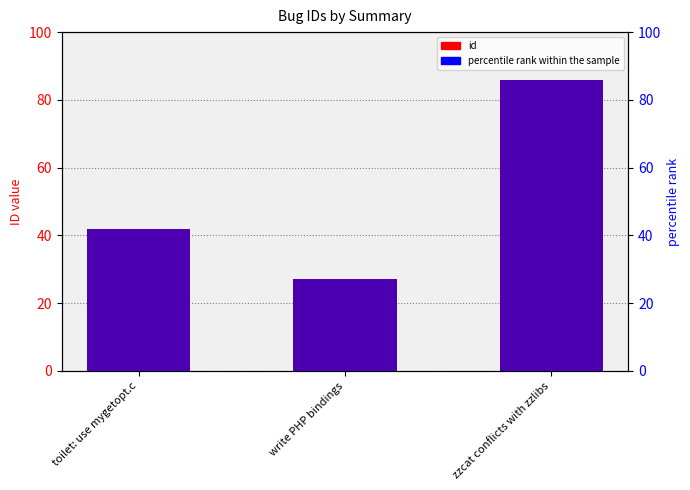

What is the label of the 1st bar from the left?

toilet: use mygetopt.c